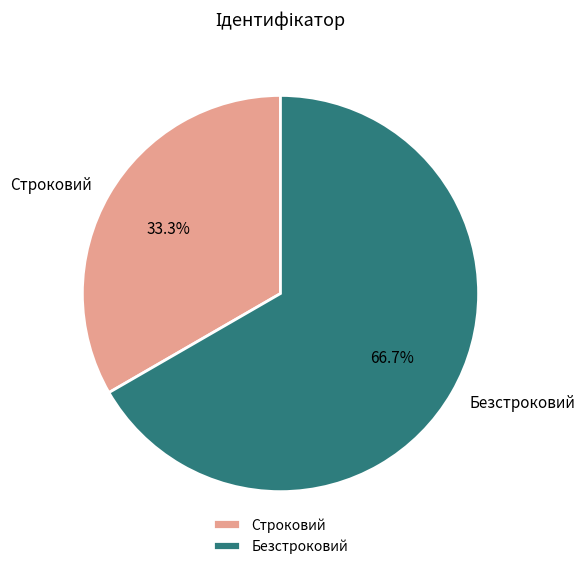

What is the largest slice in the pie chart?

Безстроковий